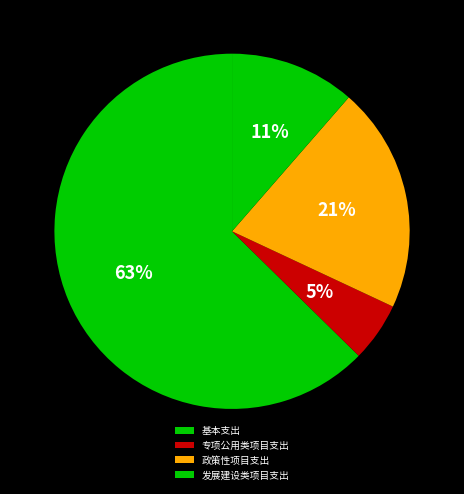

How many segments does this pie chart have?

4